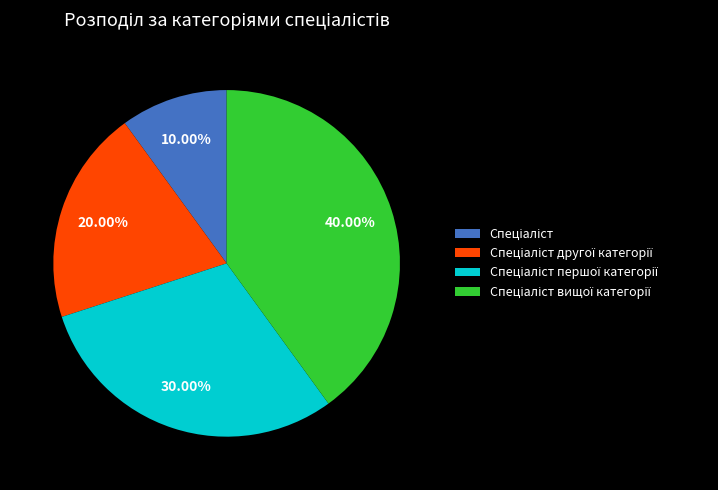

Is there a majority slice in this chart?

No